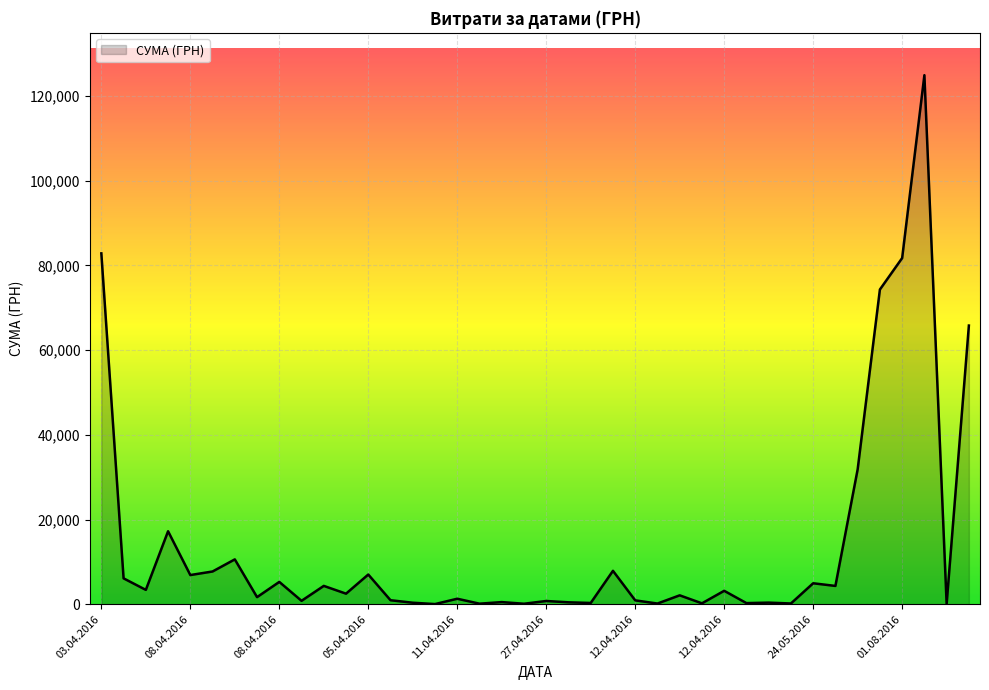

What is the maximum value shown in the chart?

124904.8